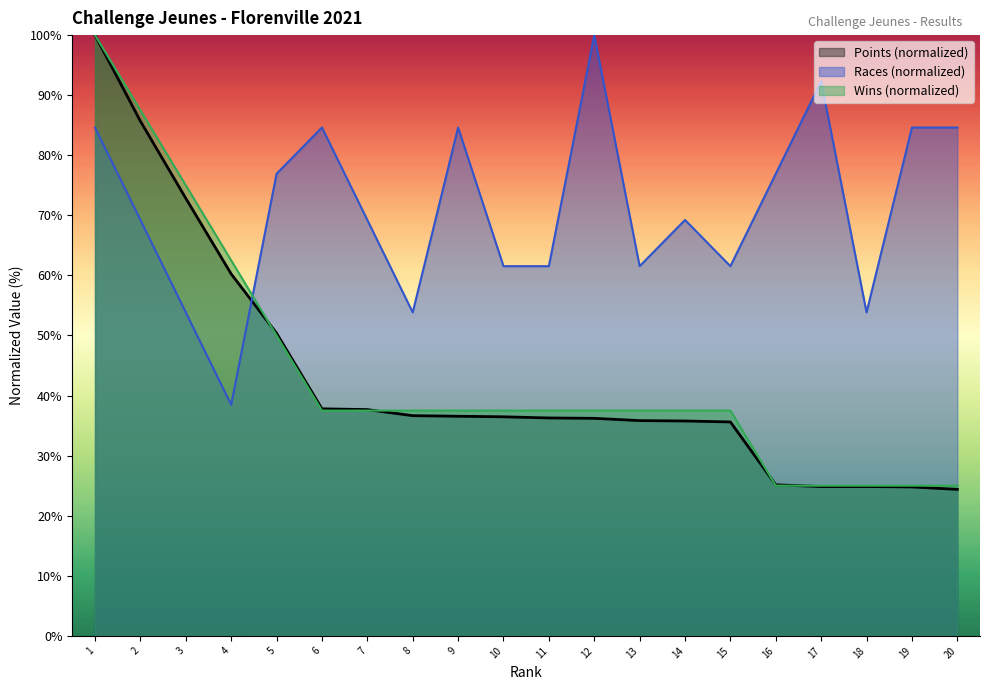

Does the chart display data point markers on the line(s)?

No